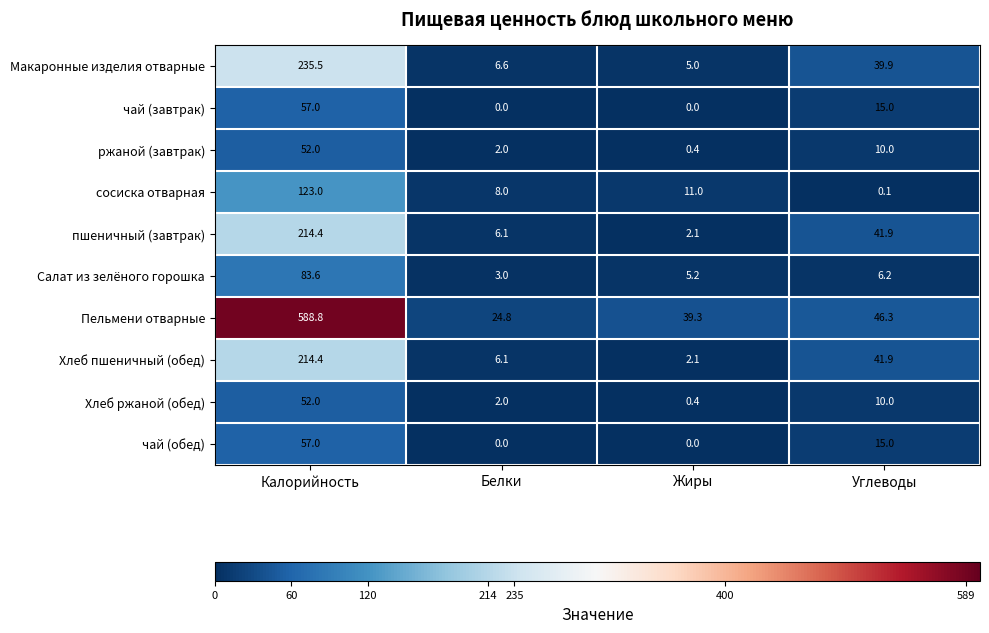

What is the total value across all series at Углеводы?

226.3